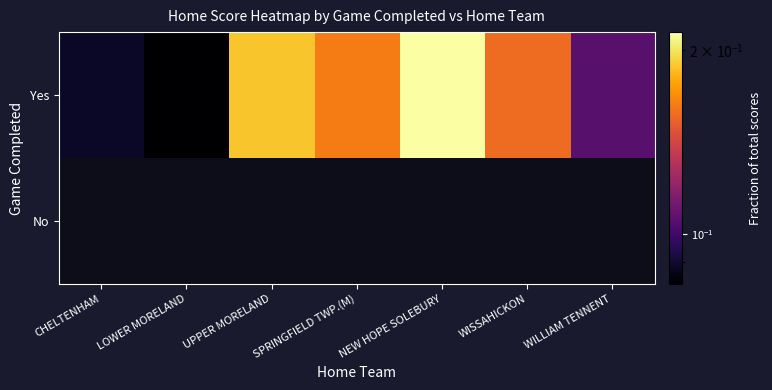

Rank the series by their maximum value, from highest to lowest.

Yes, No